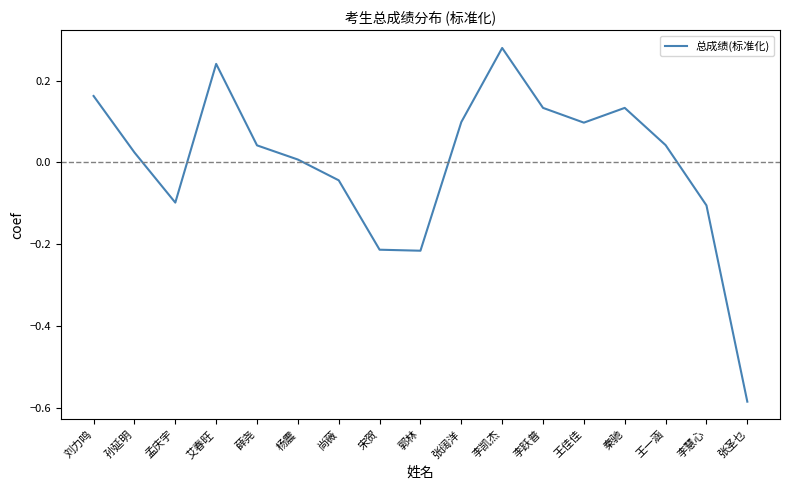

What is the difference between the maximum and minimum values?

0.9